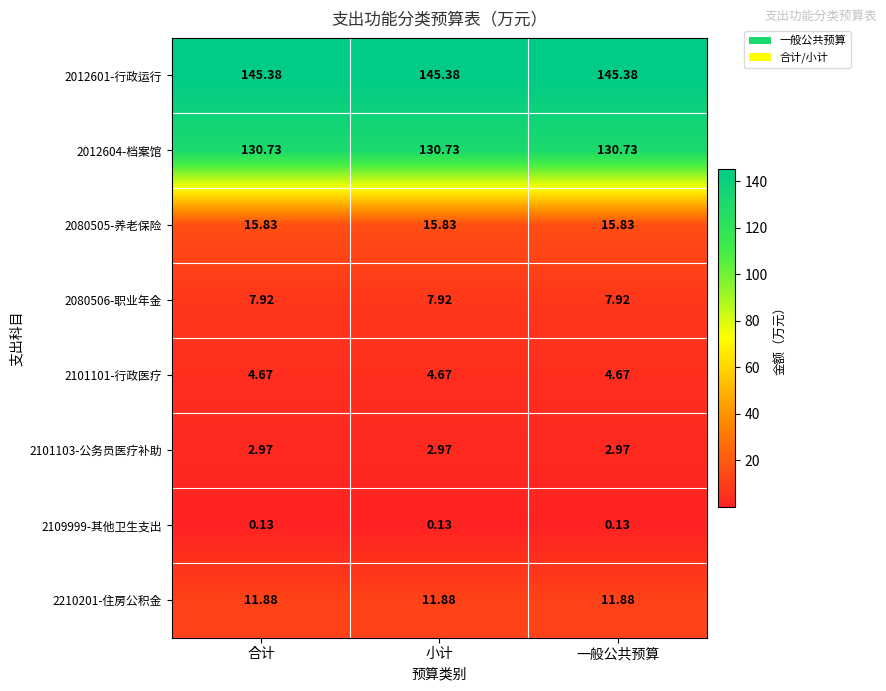

Is the value of 2080506-职业年金 at 合计 greater than the value of 2101103-公务员医疗补助 at 合计?

Yes